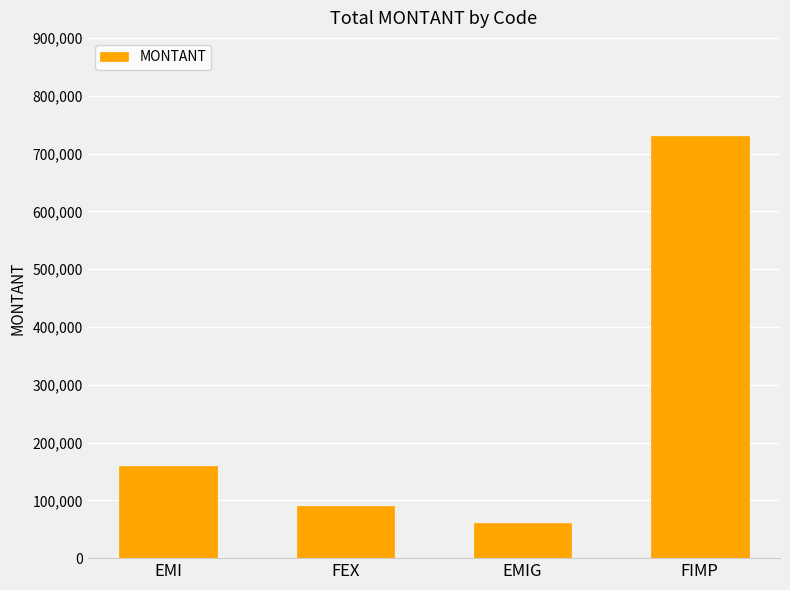

Read the value at FEX, to the nearest 10.

90000